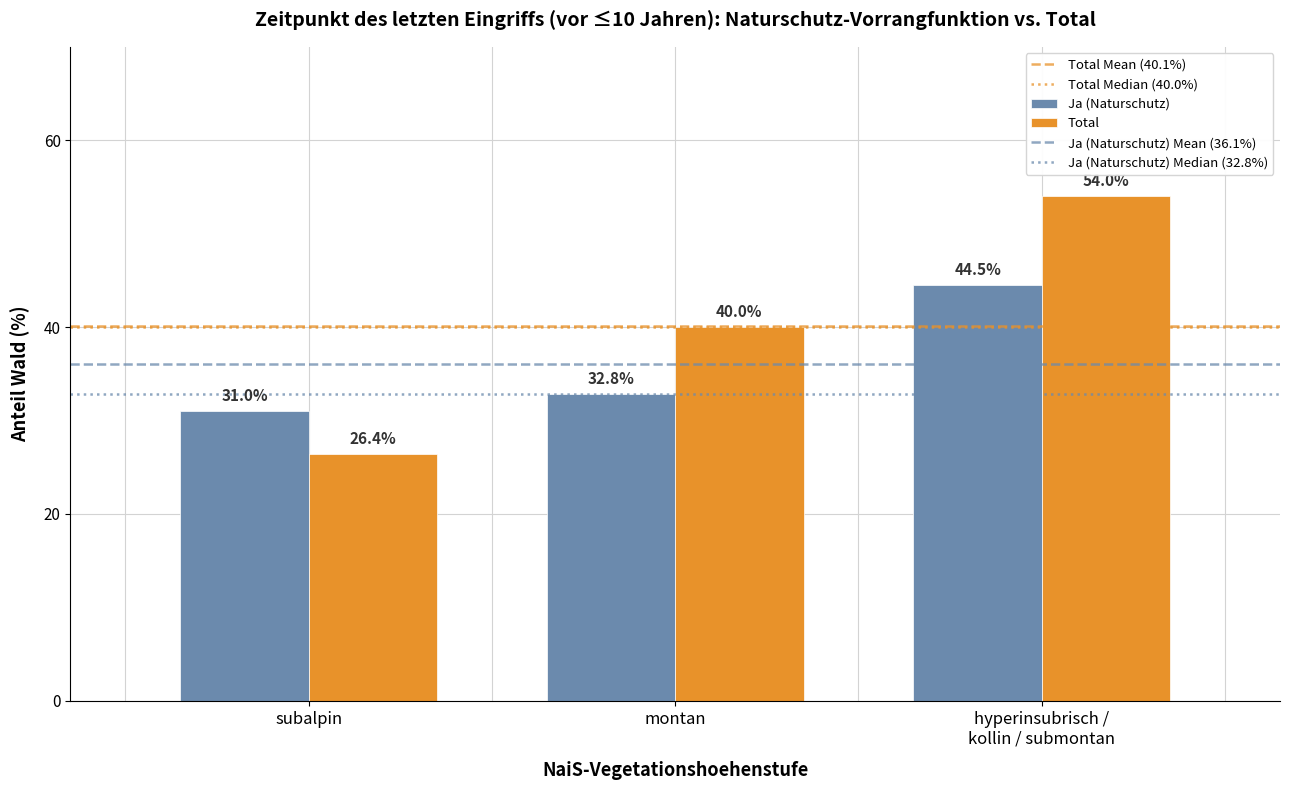

What is the spread (max minus min) of values at subalpin?

4.6